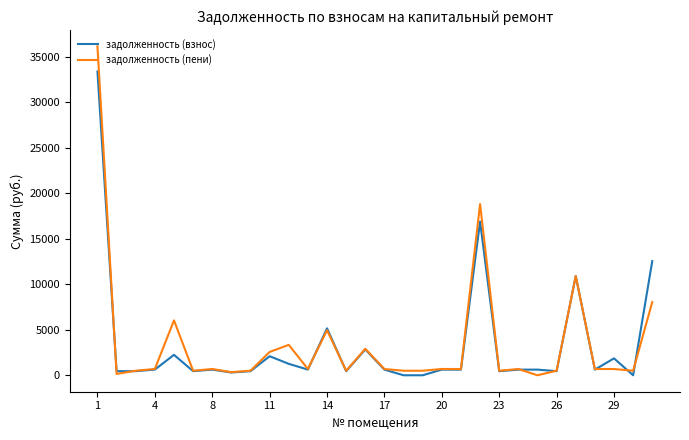

Rank the series by their maximum value, from lowest to highest.

задолженность (взнос), задолженность (пени)